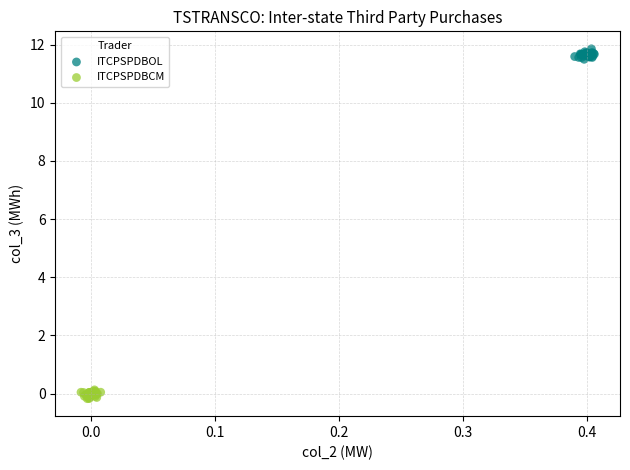

Which series reaches the minimum Y coordinate?

ITCPSPDBCM